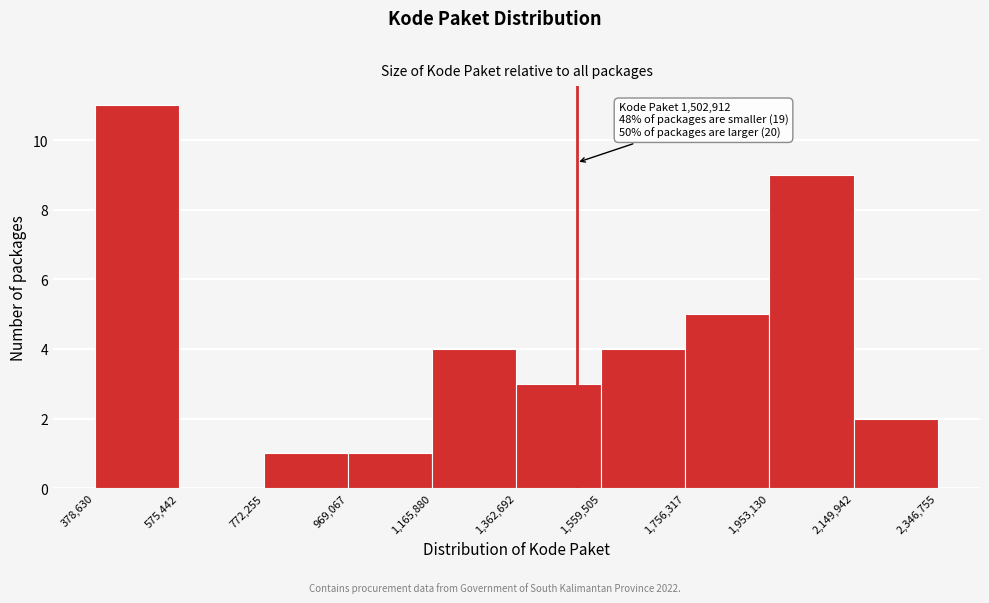

Which range on the x-axis has the tallest bar?

378,630 to 575,442